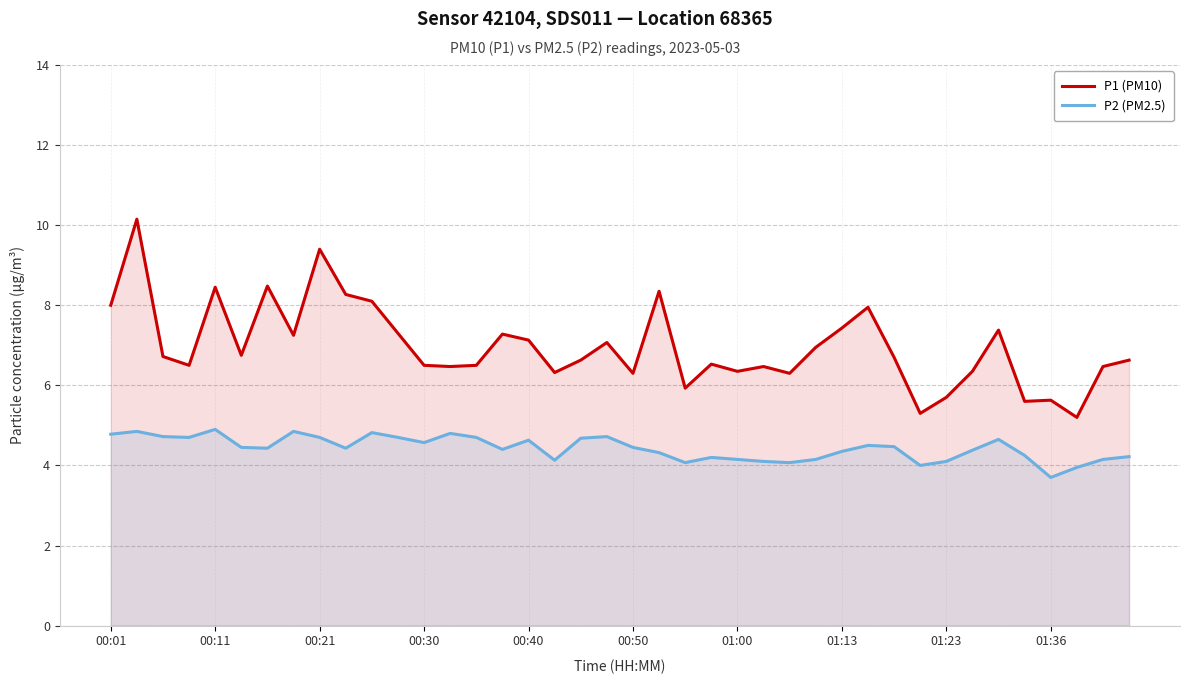

At which label does P2 (PM2.5) reach its minimum?

01:36